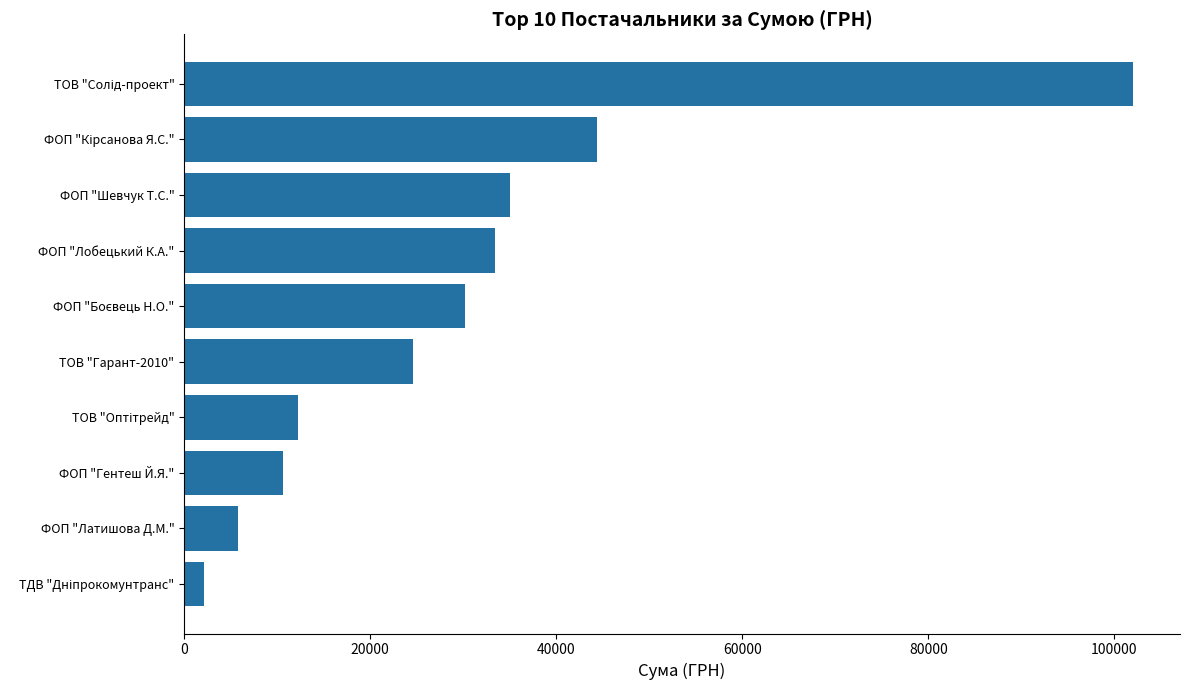

What is the difference between the maximum and minimum values?

99833.5